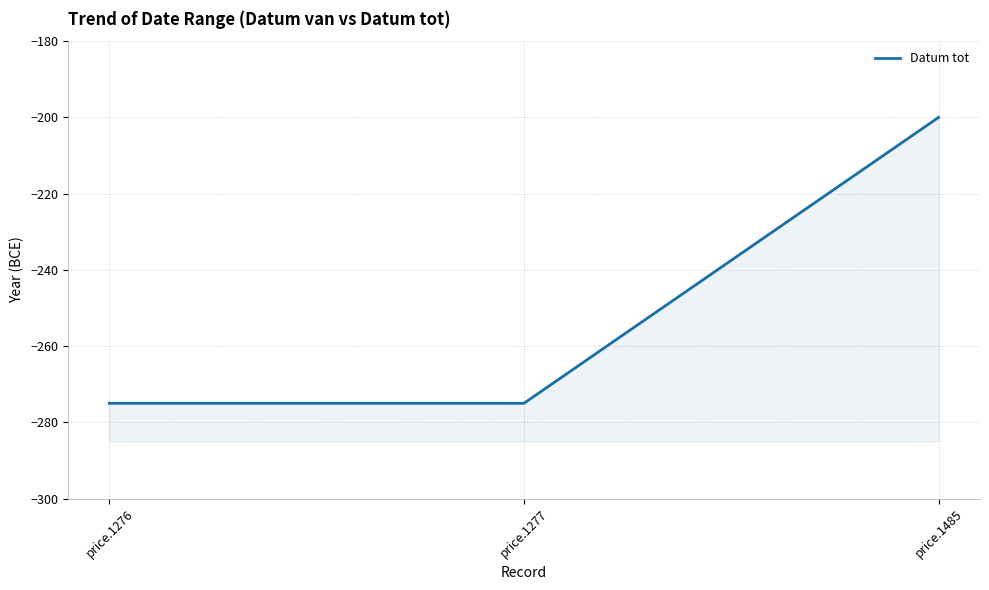

How many values are between -275 and -200?

3